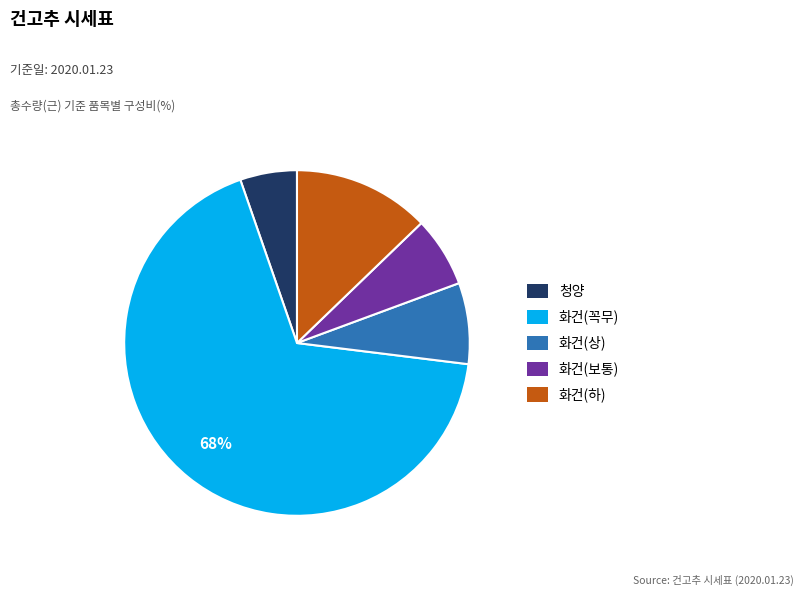

Rank the categories by value from highest to lowest.

화건(꼭무), 화건(하), 화건(상), 화건(보통), 청양